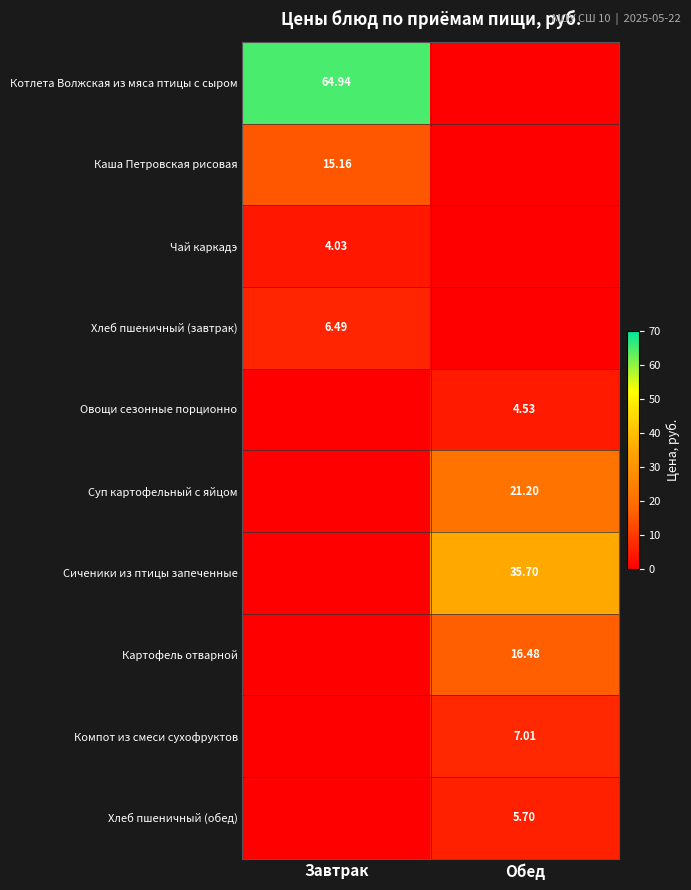

Which label corresponds to the largest value in the chart?

Завтрак